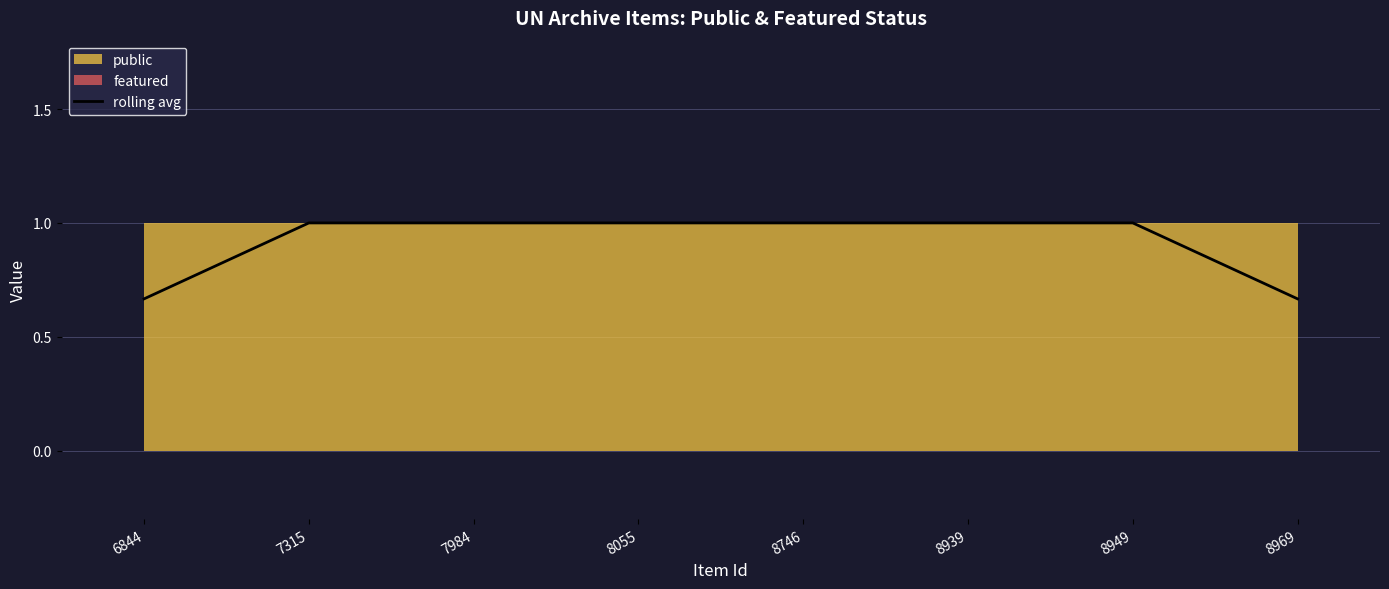

List the labels in order of value, smallest first.

6844, 8969, 7315, 7984, 8055, 8746, 8939, 8949